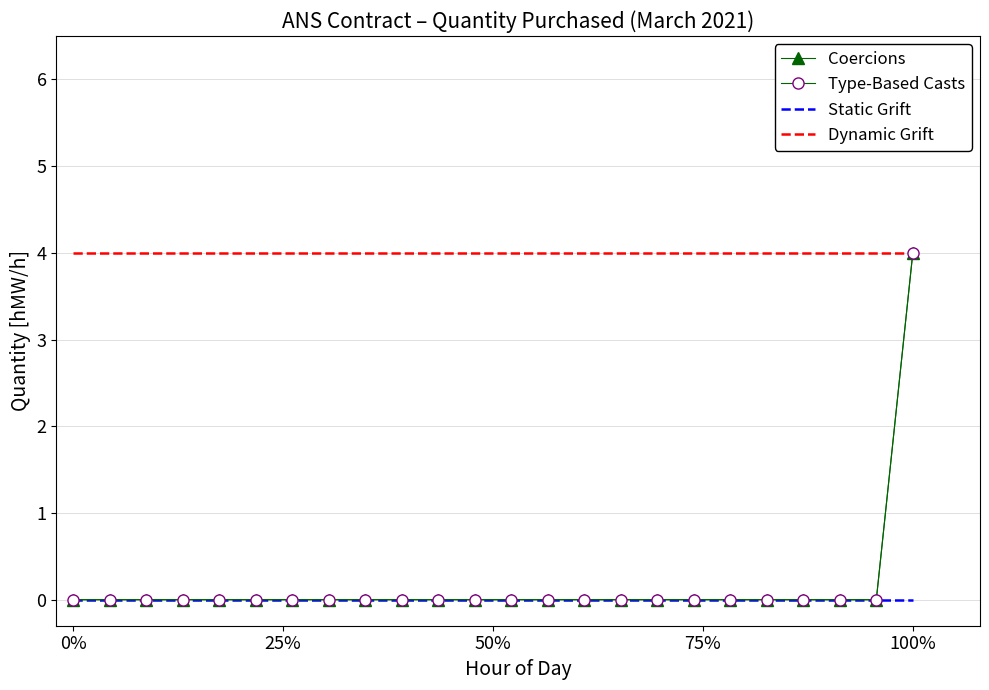

True or false: Dynamic Grift and Type-Based Casts intersect in this chart.

False